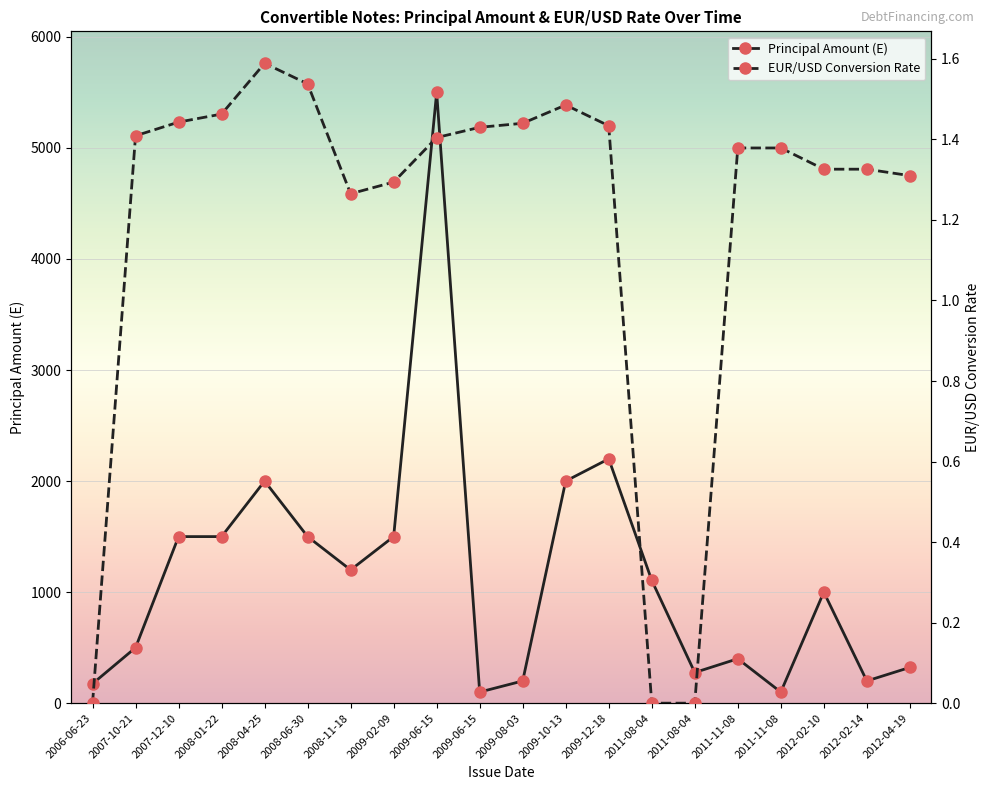

How many positive values does the EUR/USD Conversion Rate series have?

17